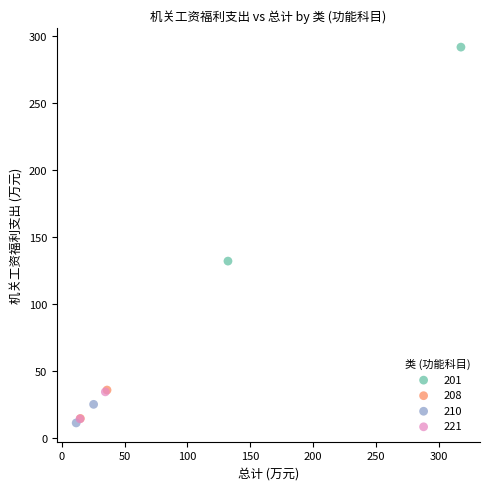

What are all the series names shown in the legend?

201, 208, 210, 221